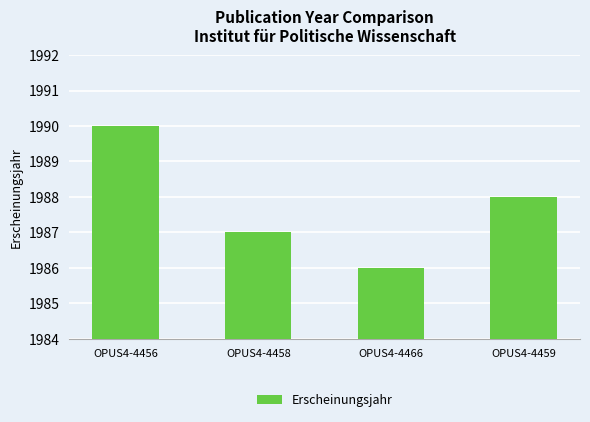

What is the average value?

1988